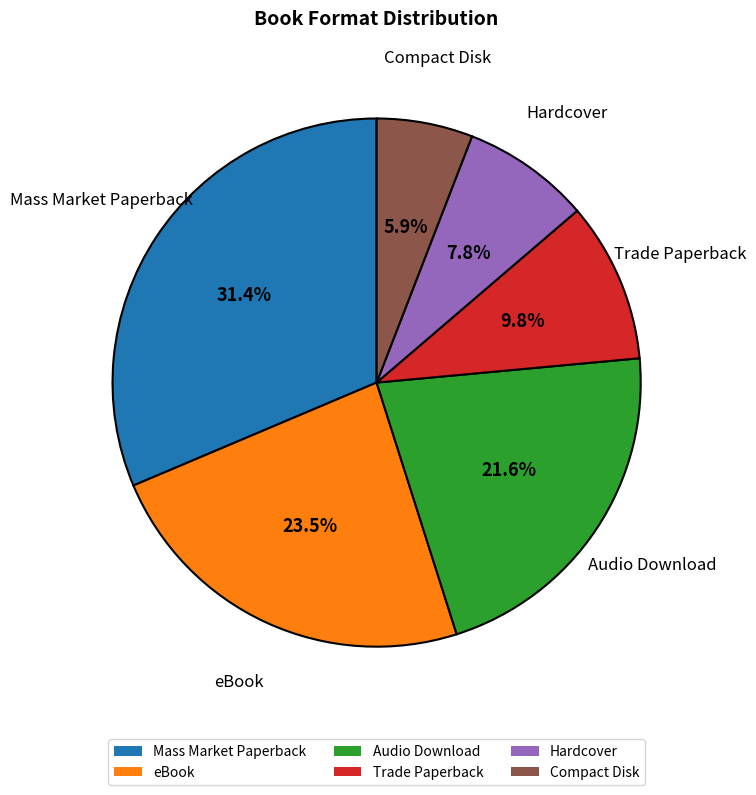

Is the sum of eBook and Hardcover greater than half?

No